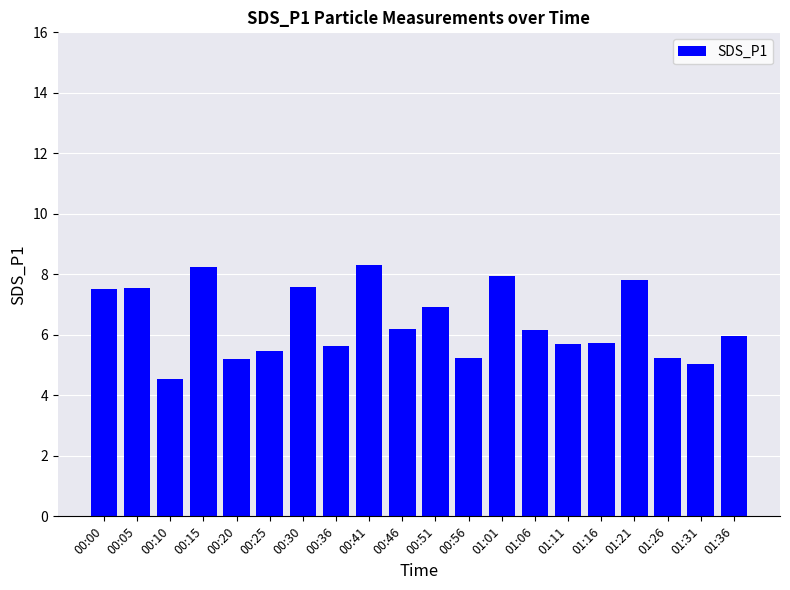

What is the sum of the values at 01:06 and 00:36?

11.8